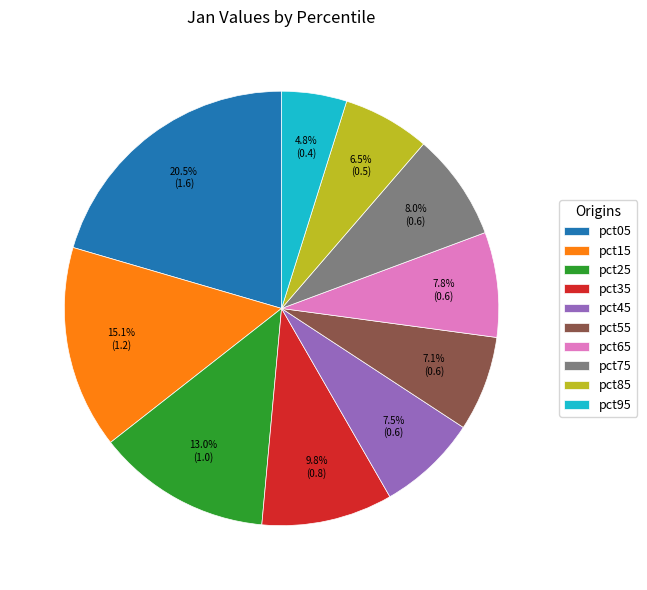

What is the smallest slice in the pie chart?

pct95